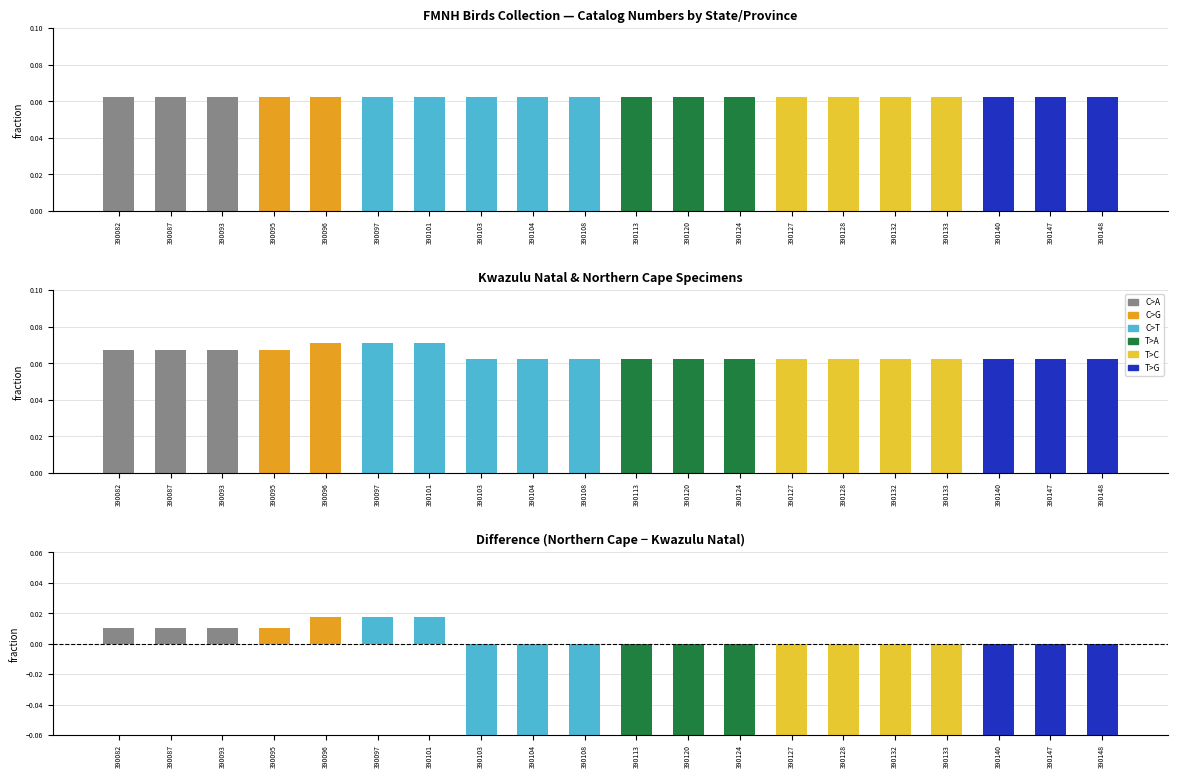

What is the sum of the Kwazulu Natal values at 390132 and 390108?

0.1